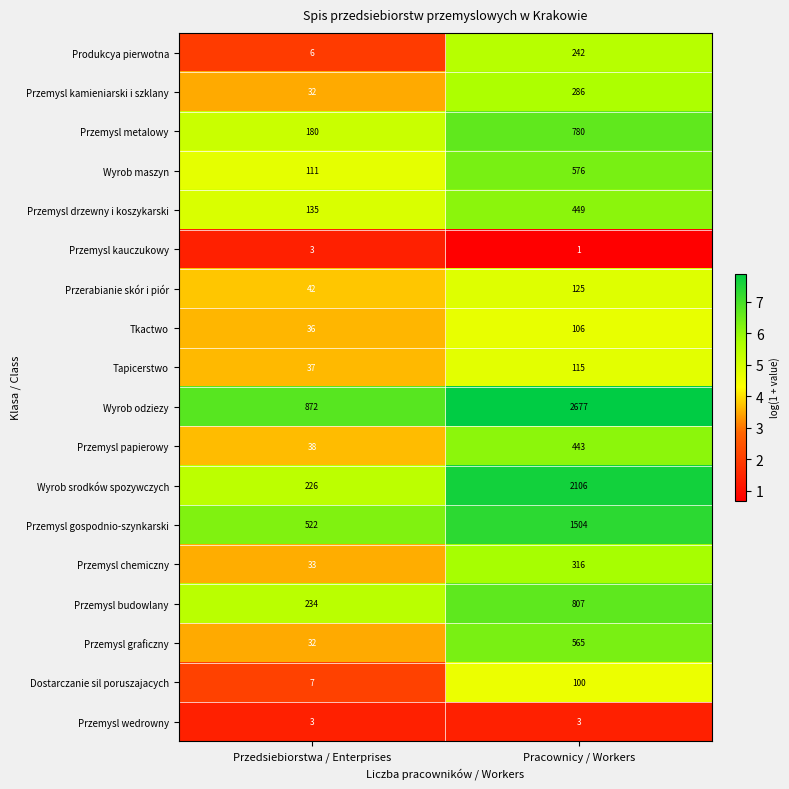

What is the difference between the maximum and minimum values in the Przemysl gospodnio-szynkarski series?

982